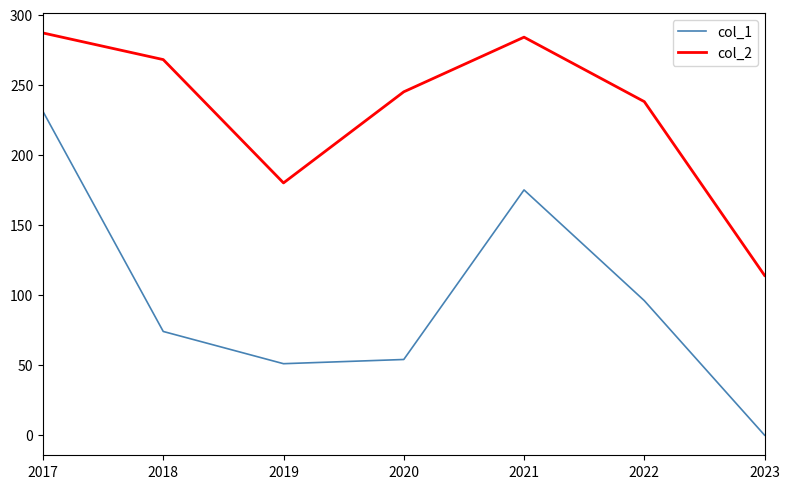

Which label corresponds to the smallest value in the chart?

2023